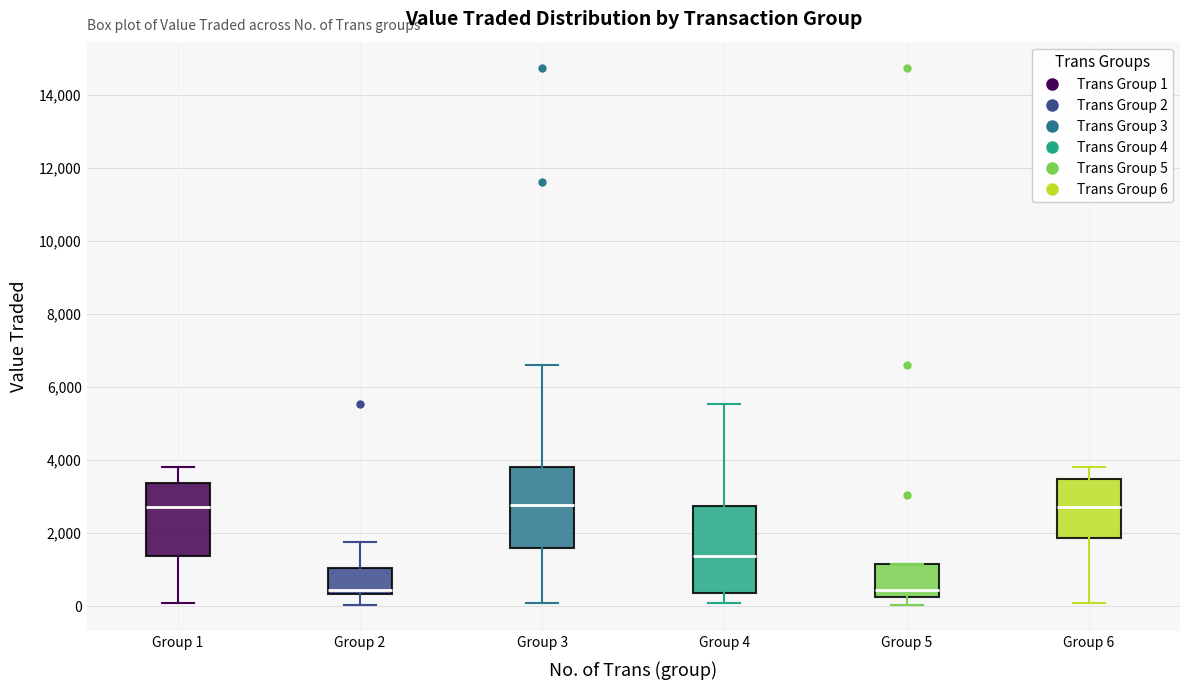

Reading left to right, read every box against the y-axis: the position of its median line, the range the box covers, and the ends of its whiskers. The values are not printed on the chart, so give them approximately, as read against the axis.

Group 1: median 2800, box 1400 to 3400, whiskers 0 to 3800
Group 2: median 400 (just above the box's lower edge), box 400 to 1000, whiskers 0 to 1800
Group 3: median 2800, box 1600 to 3800, whiskers 0 to 6600
Group 4: median 1400, box 400 to 2800, whiskers 0 to 5600
Group 5: median 400, box 200 to 1200, whiskers 0 to 1200
Group 6: median 2800, box 1800 to 3400, whiskers 0 to 3800